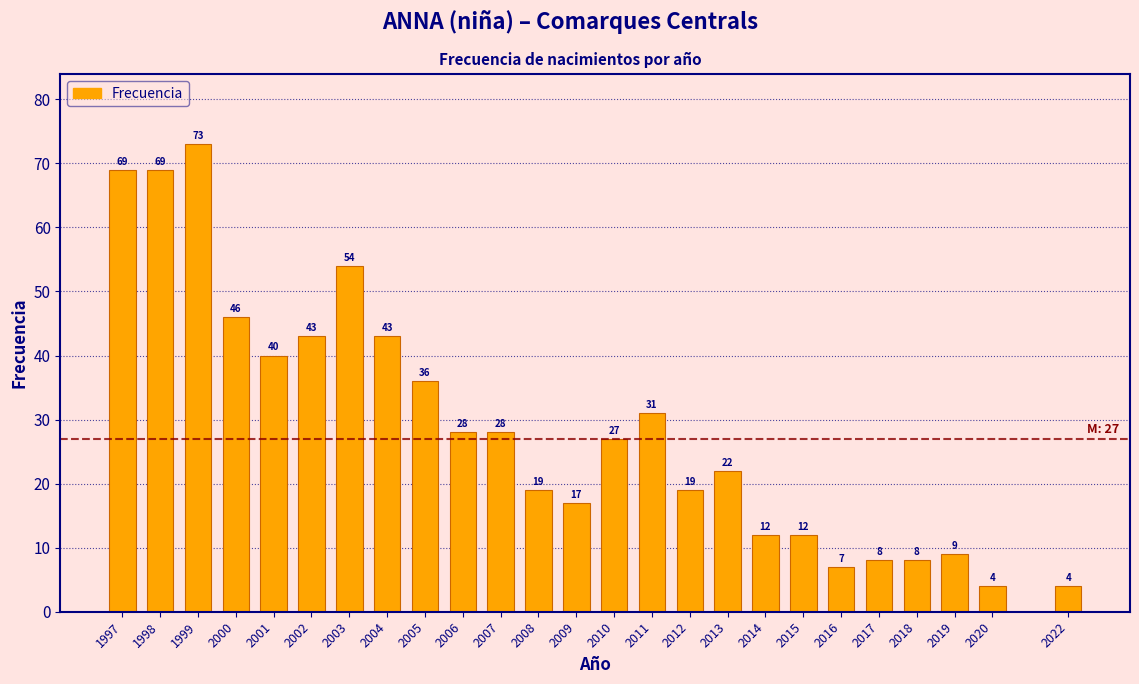

Reading left to right, list all the values displayed in this chart.

69	69	73	46	40	43	54	43	36	28	28	19	17	27	31	19	22	12	12	7	8	8	9	4	4